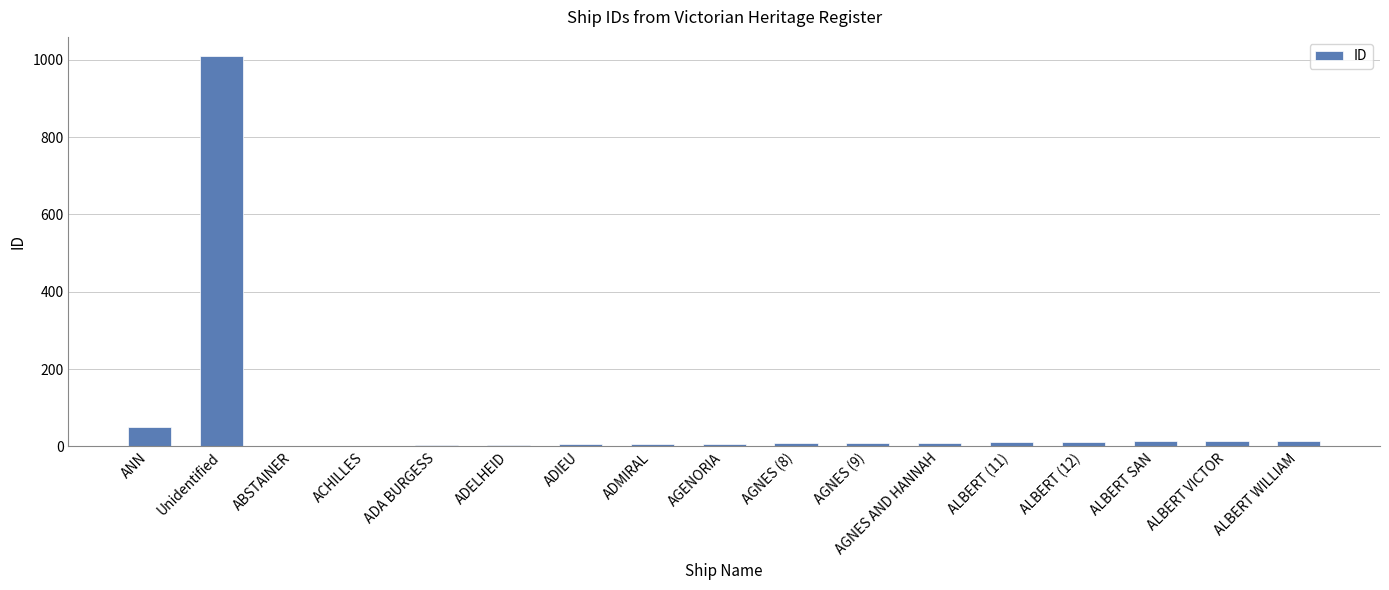

What is the sum of all values?

1180